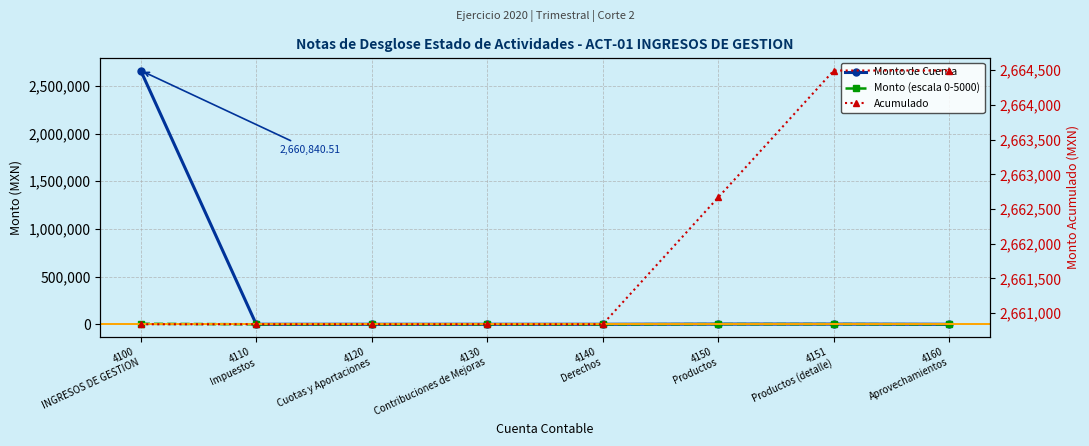

At which label does Acumulado reach its minimum?

4100
INGRESOS DE GESTION